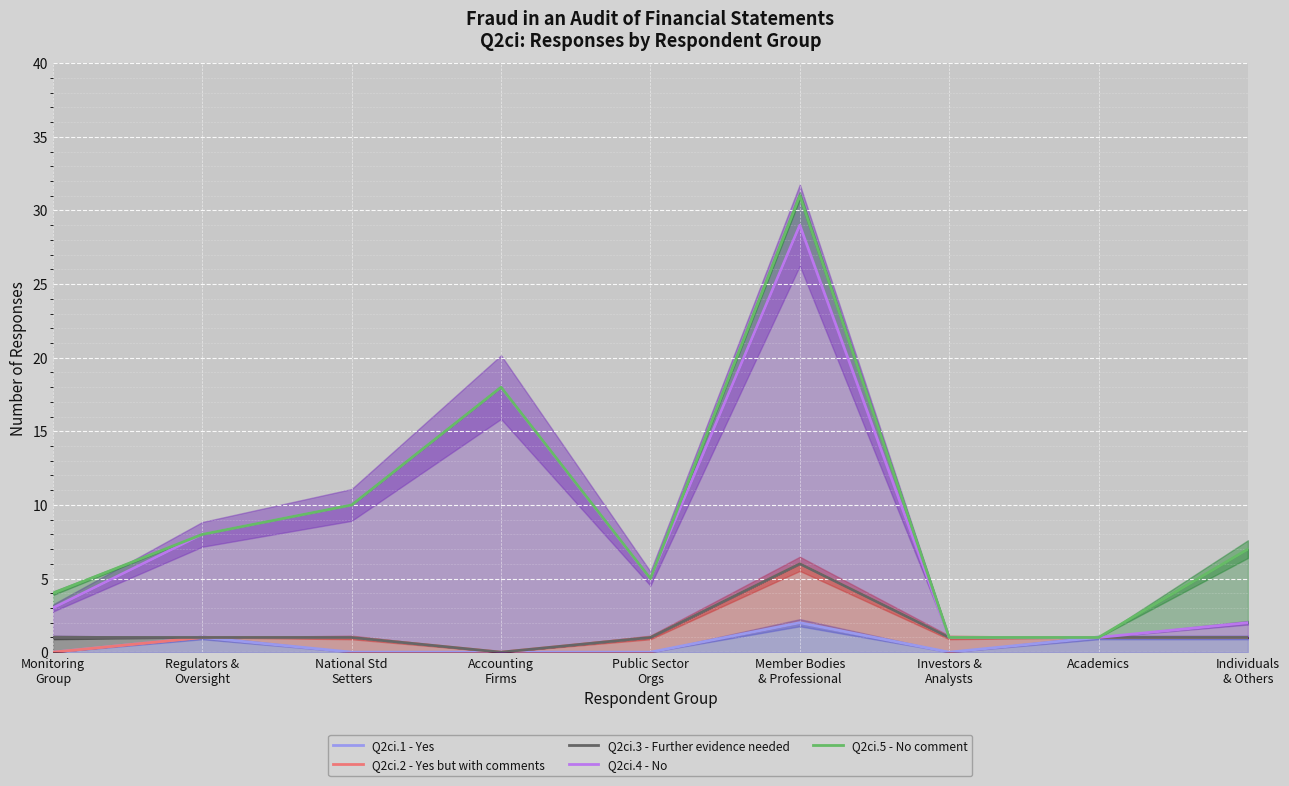

What is the value of the Q2ci.5 - No comment point at the 5th from the left?

5